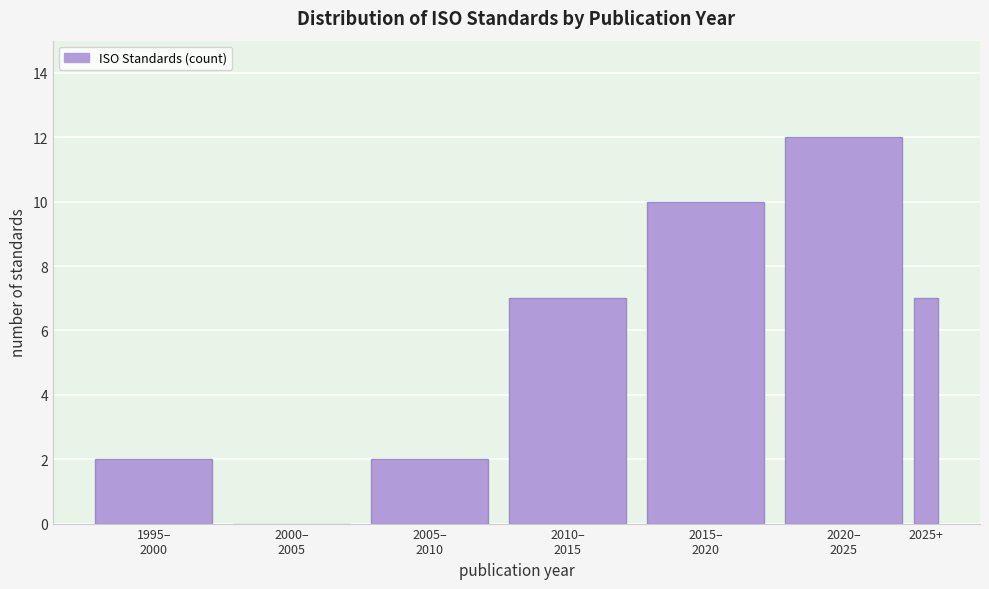

The chart shows a value of 7 at 2025+. True or false?

True